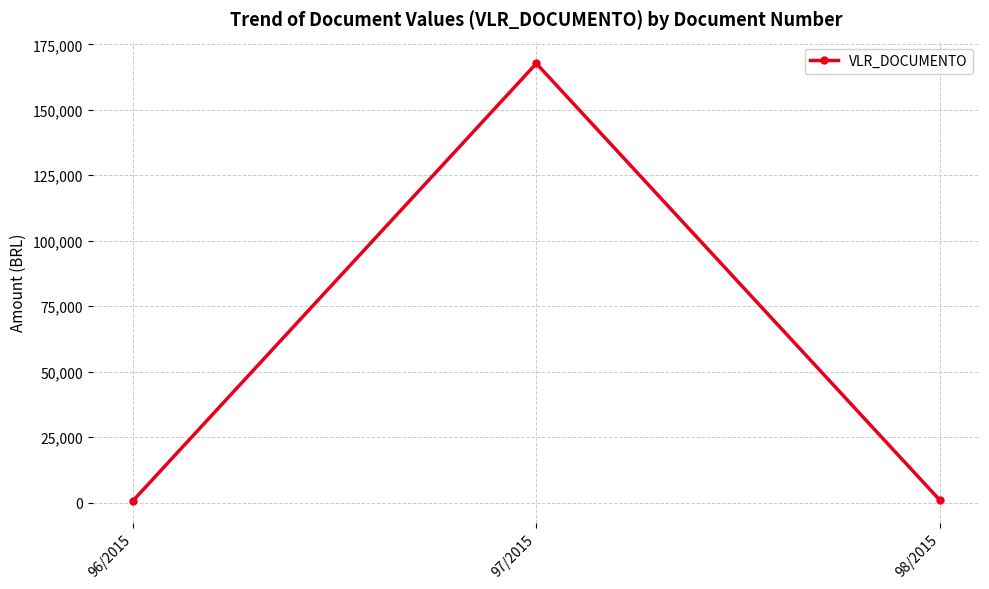

What is the label of the 2nd point from the left?

97/2015